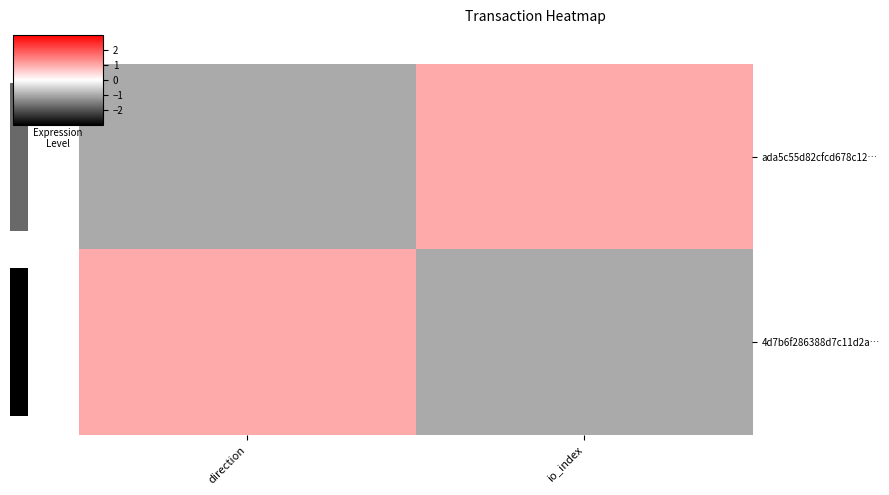

At how many categories does at least one series exceed 0?

2